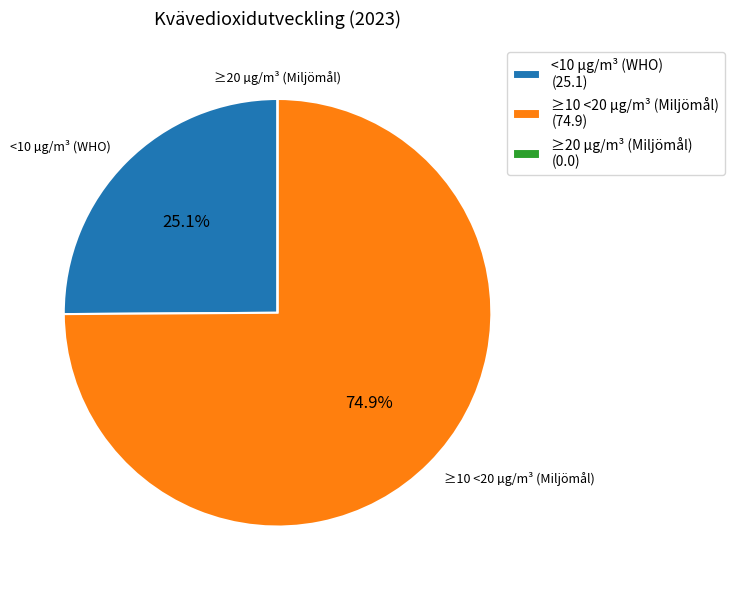

Does any single category account for the majority?

Yes